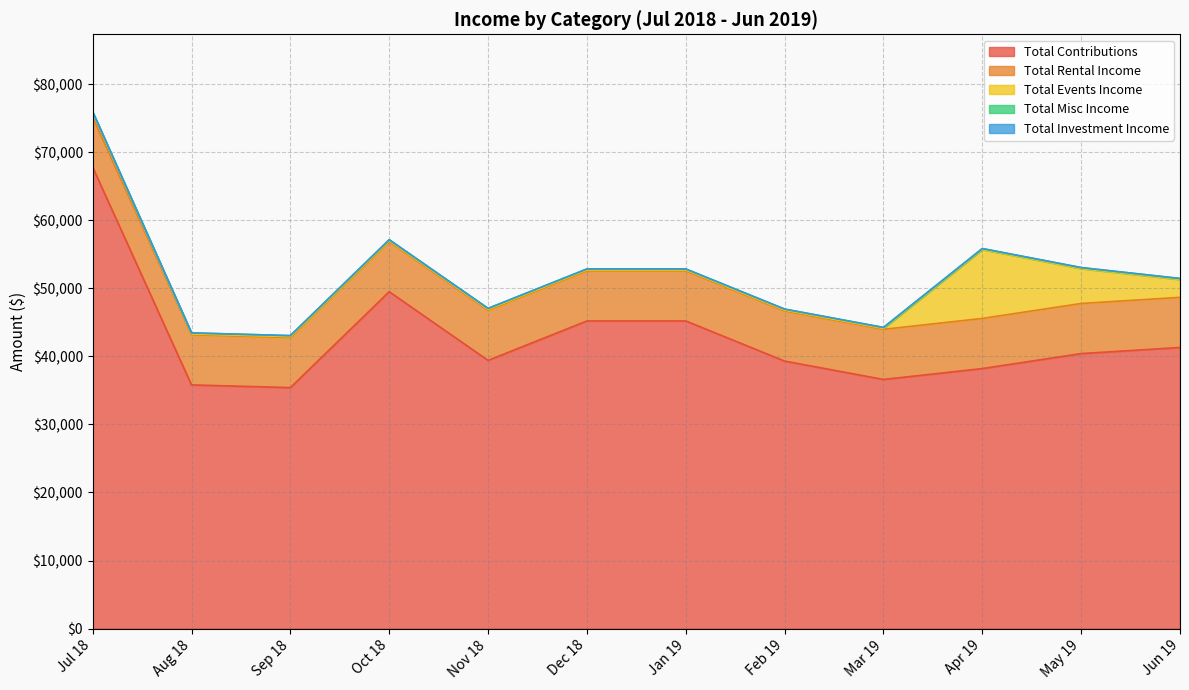

Is it true that Total Events Income equals 7053 at Apr 19?

False